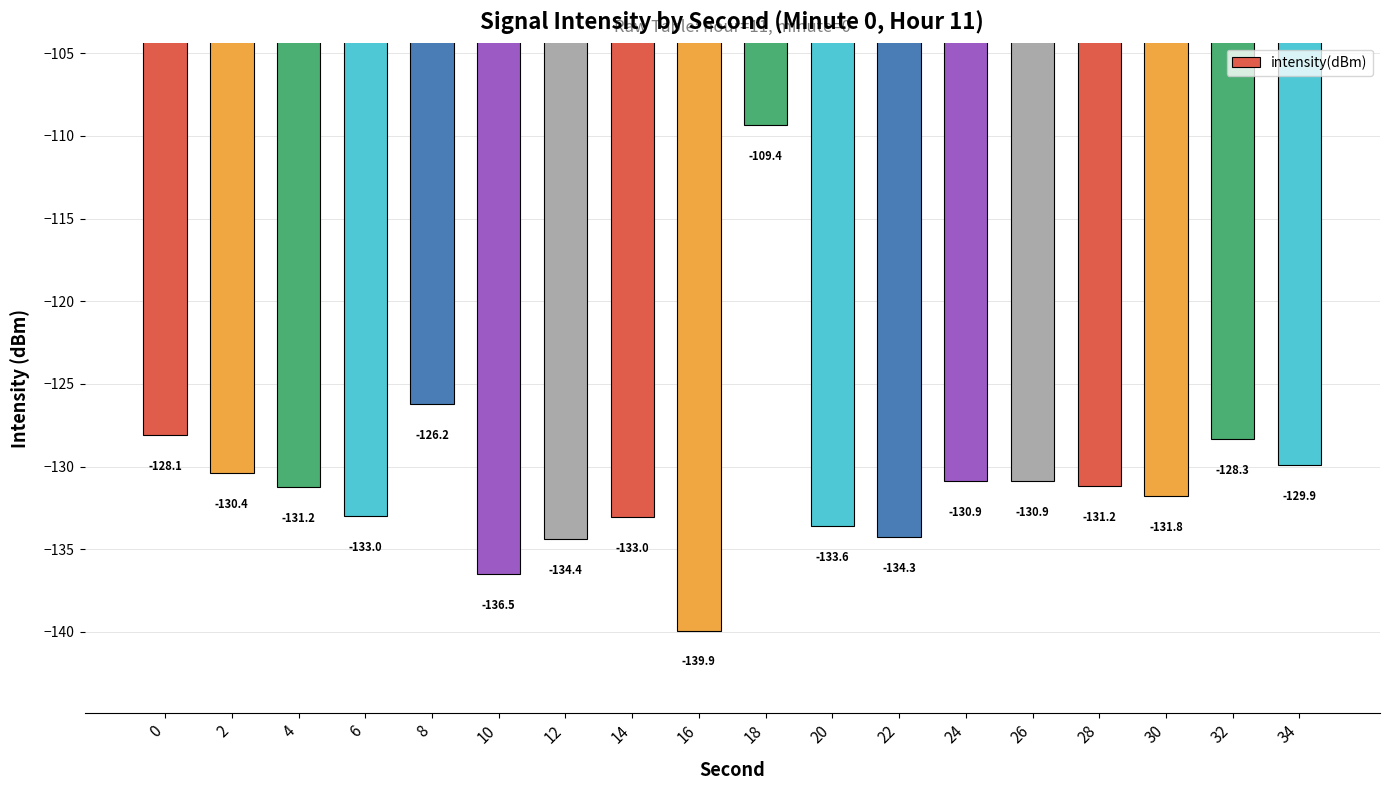

The value at 34 is -129.9. True or false?

True